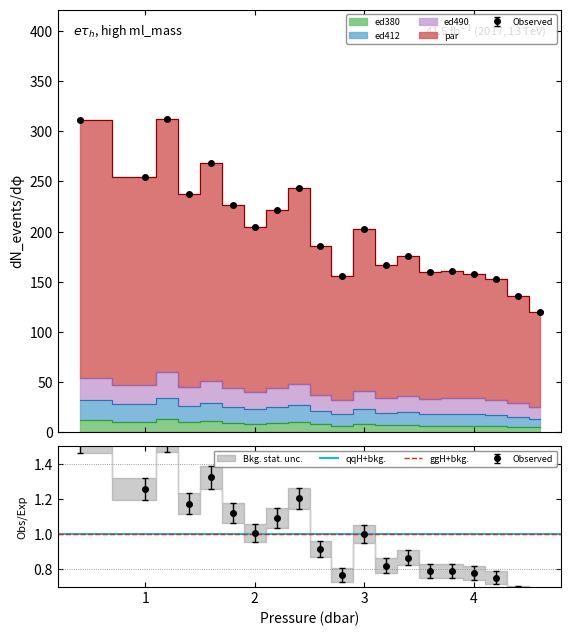

Which category has the highest value in the ed380 series?

1.2